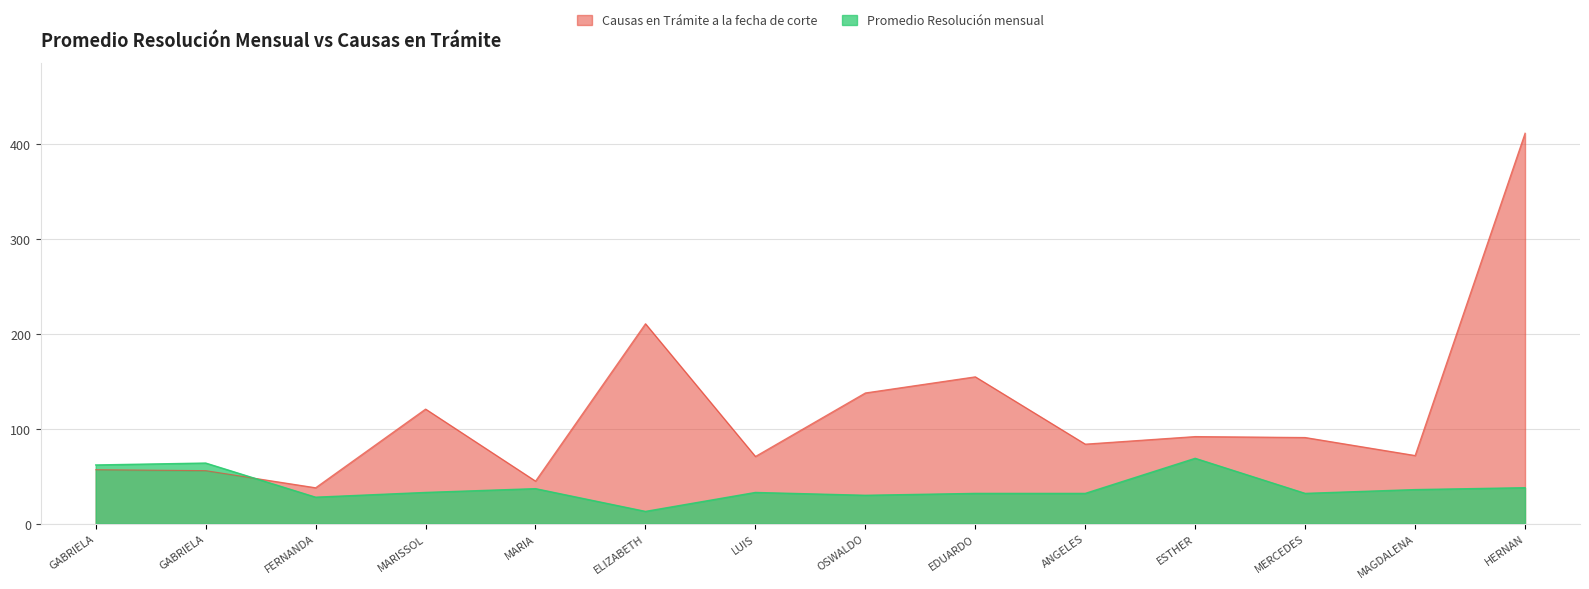

True or false: Causas en Trámite a la fecha de corte has more than 2 points higher than both neighbors.

True